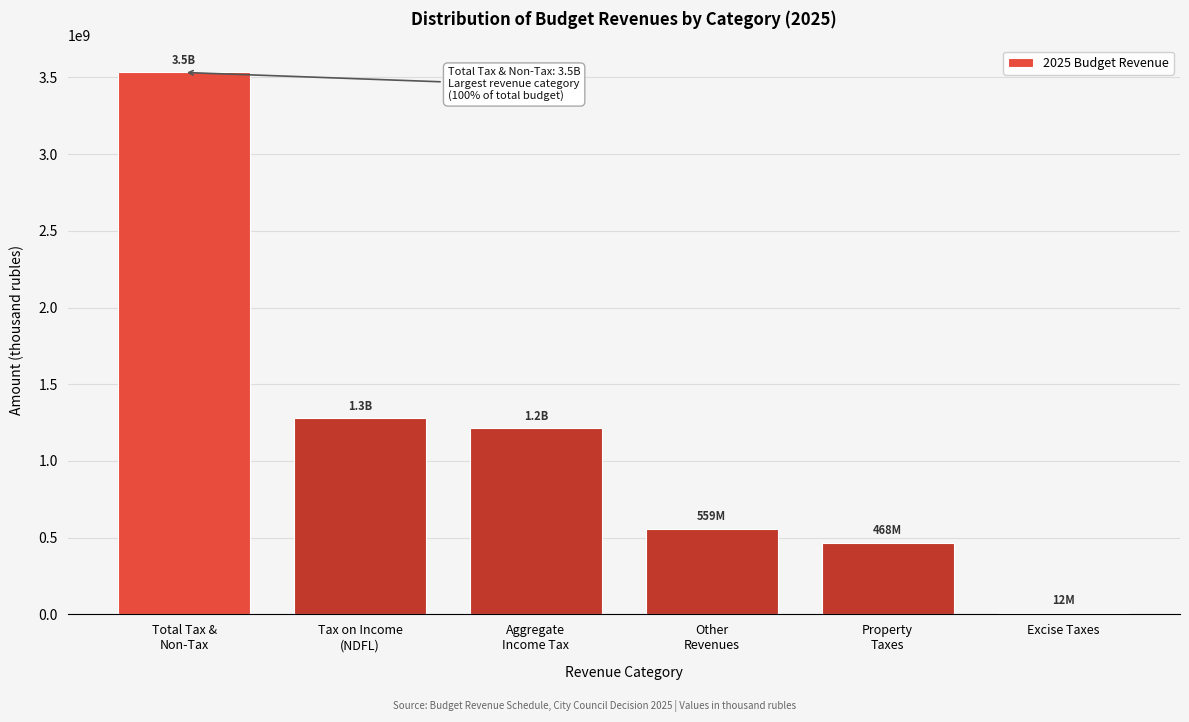

Reading left to right, list all the values displayed in this chart.

3532476400	1279778400	1213104100	559469500	468307300	11817100